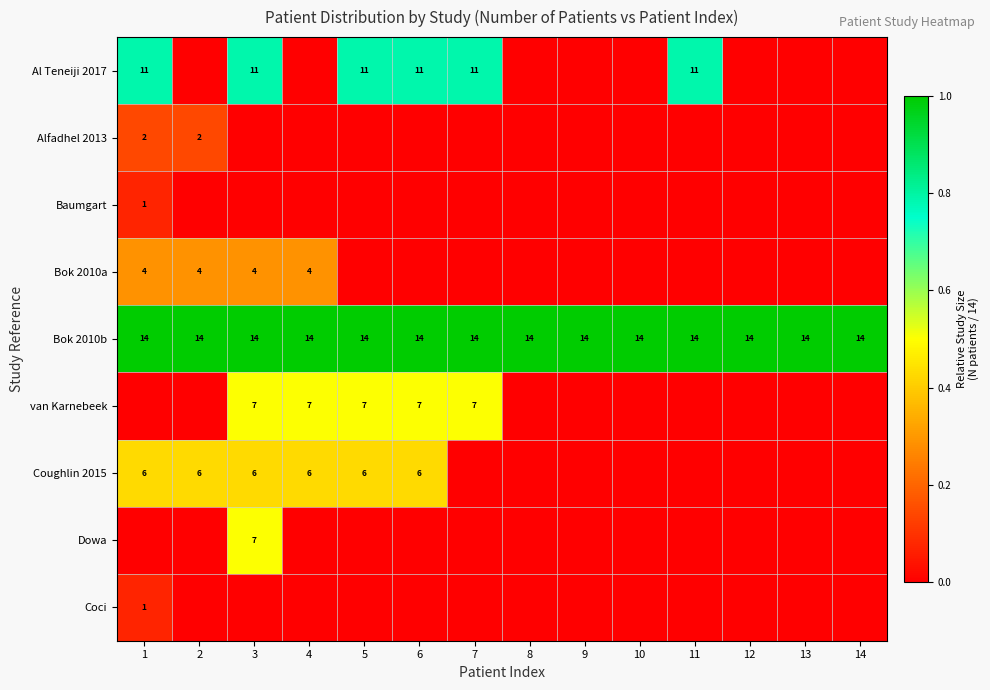

What is the total value across all series at 2?

1.9